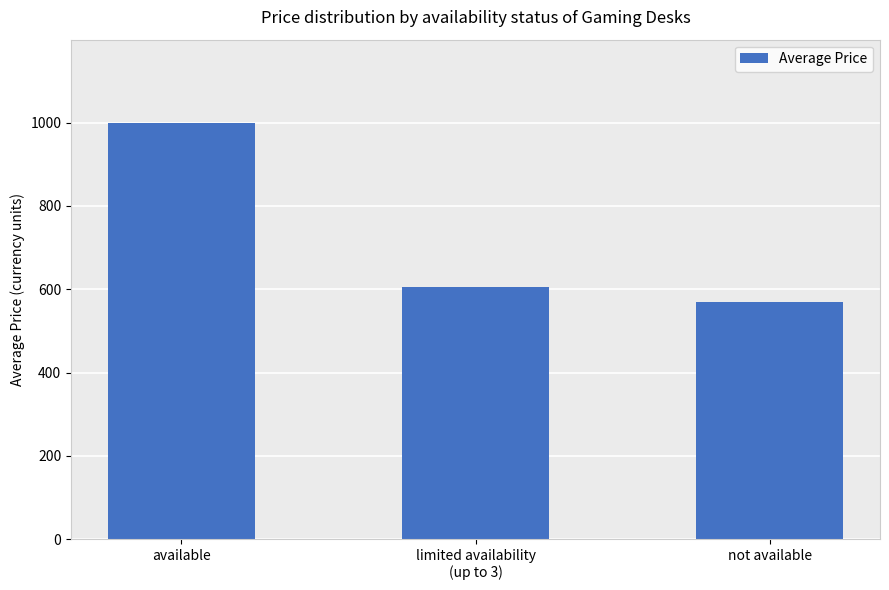

Reading left to right, transcribe all the data shown in this chart.

available=999.0	limited availability
(up to 3)=604.7	not available=569.0